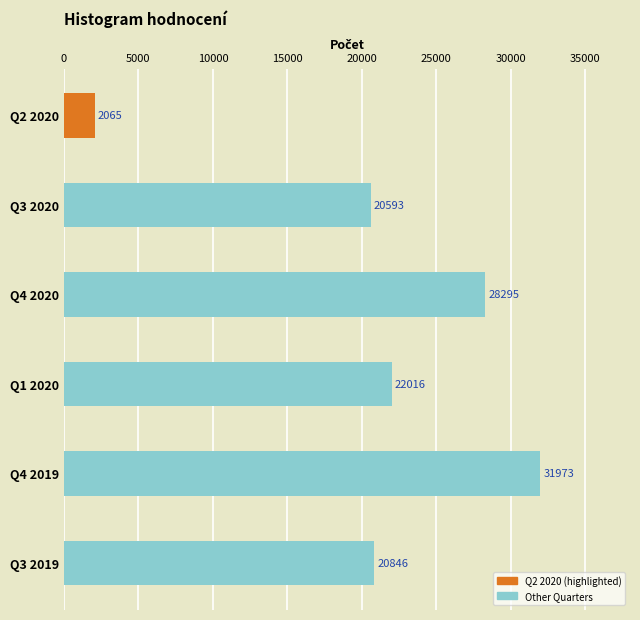

Approximately how many times larger is the value at Q1 2020 compared to Q2 2020?

10.7